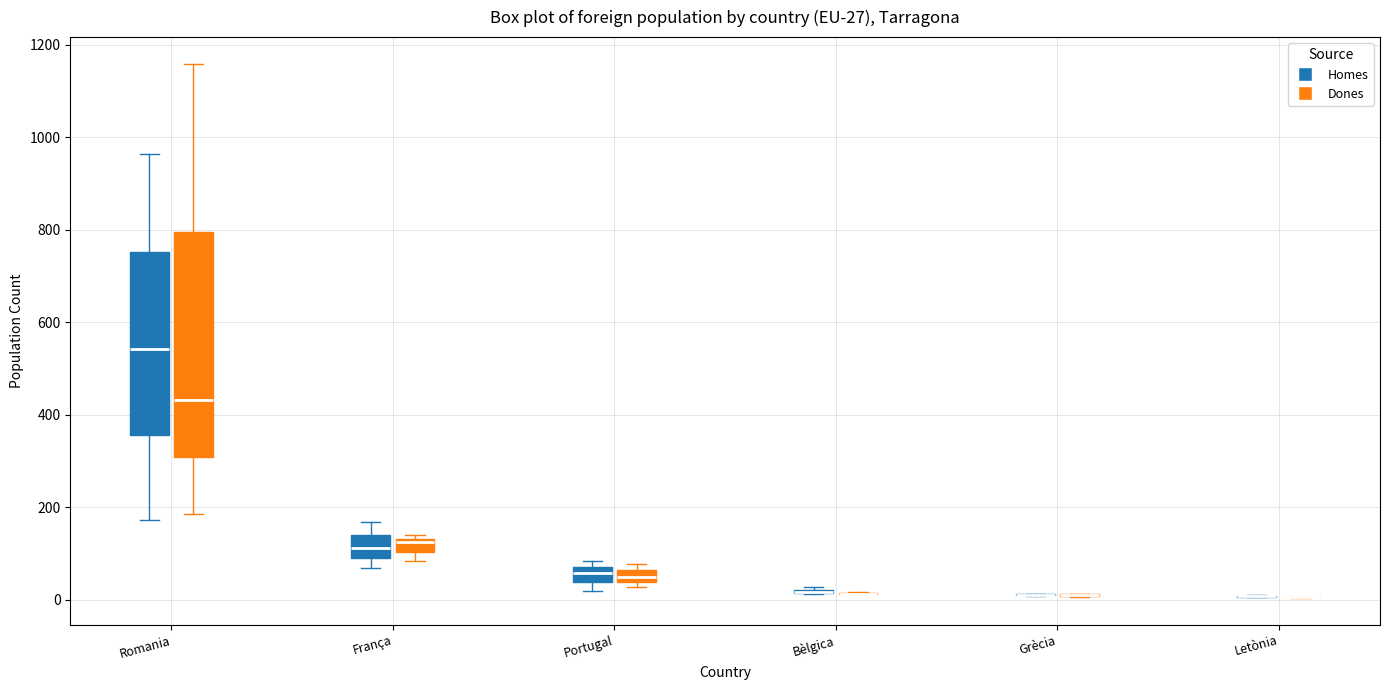

Comparing the boxes themselves (not the whiskers), which one is the tallest?

Romania (Dones)